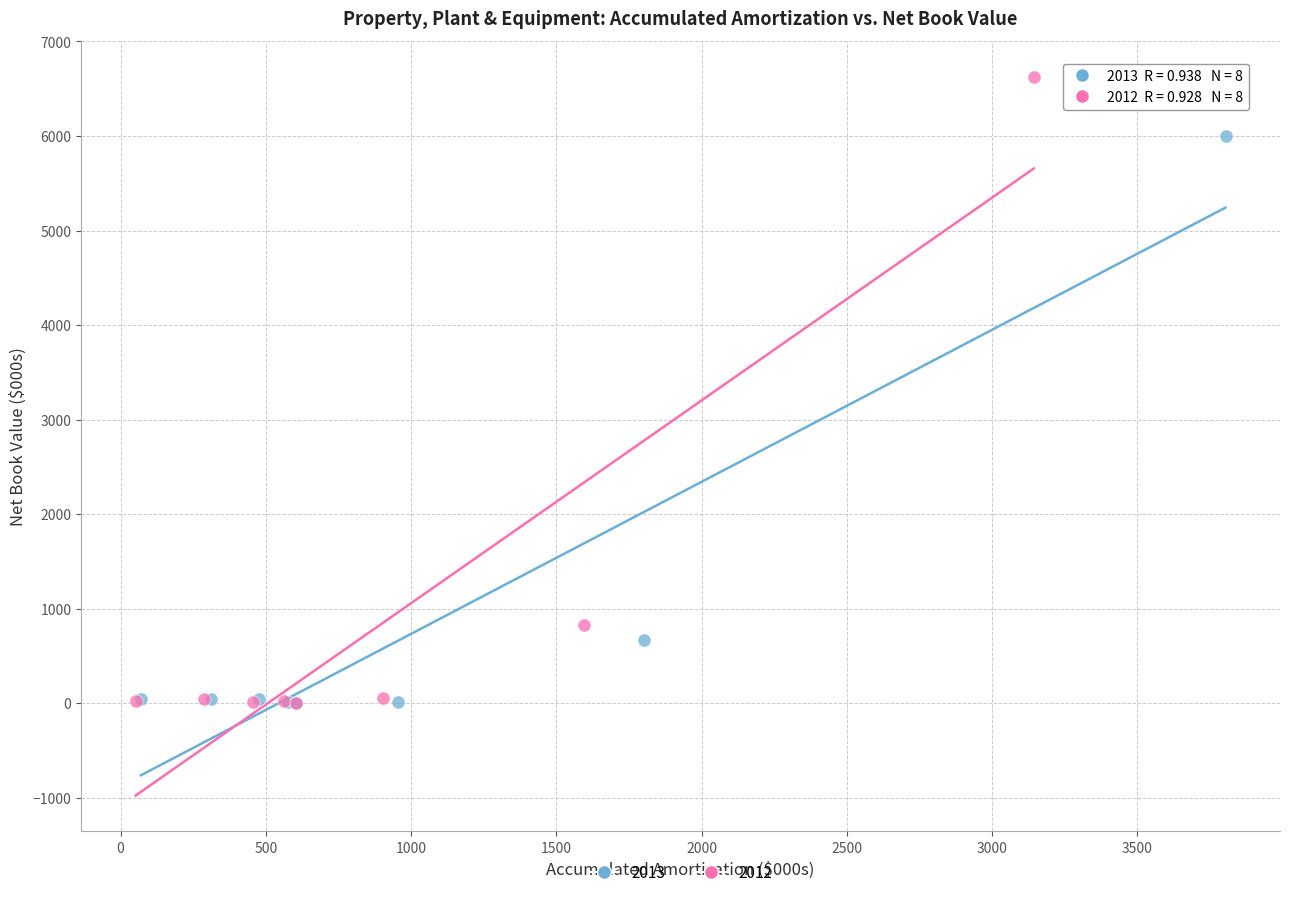

Which series has the widest spread of Y values?

2012